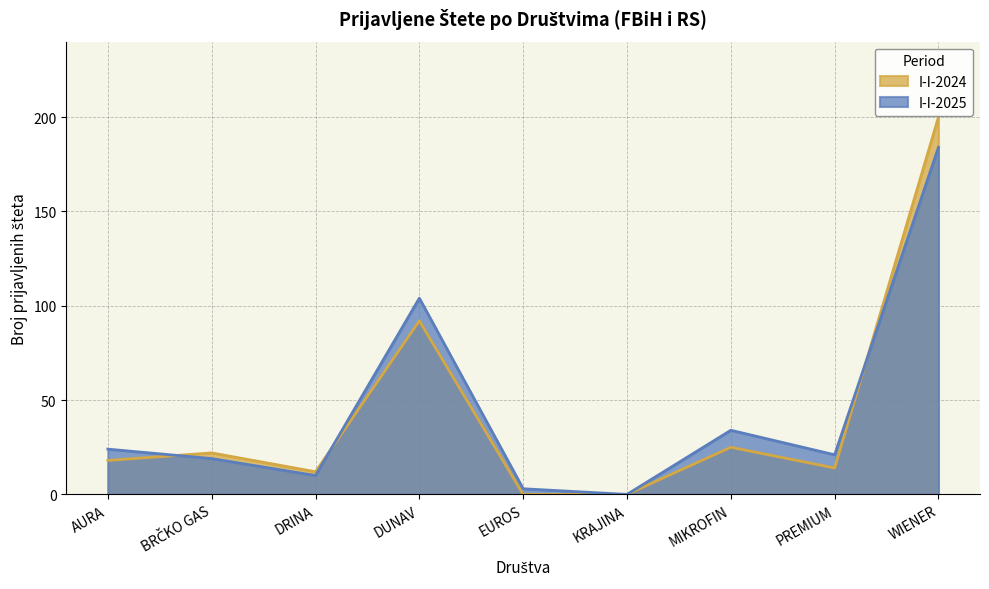

What is the label of the 3rd point from the right?

MIKROFIN